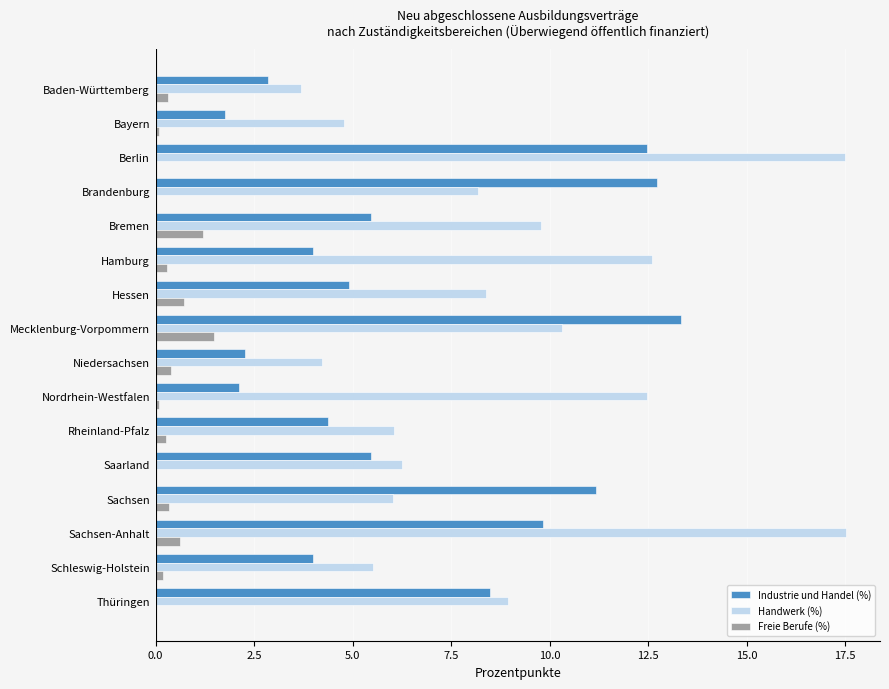

The Freie Berufe (%) series shows 0.6 at Sachsen-Anhalt. True or false?

True